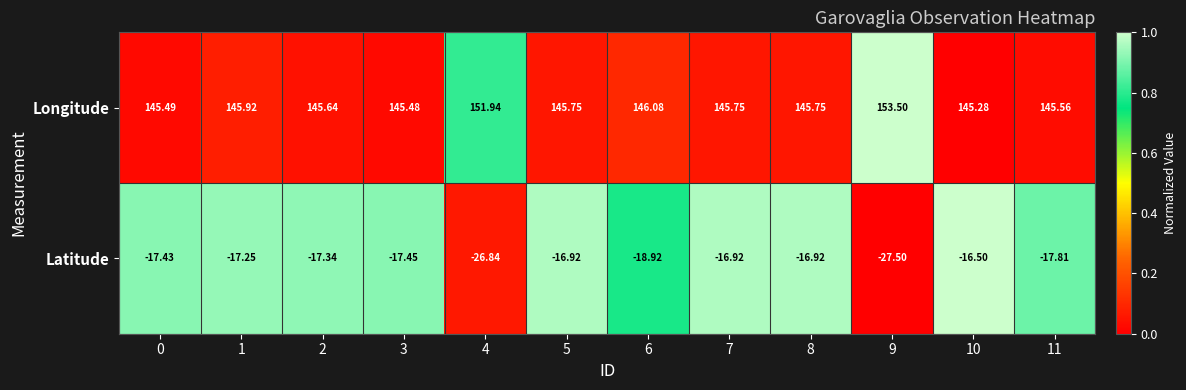

Is the value of Latitude at 9 greater than the value of Longitude at 7?

No